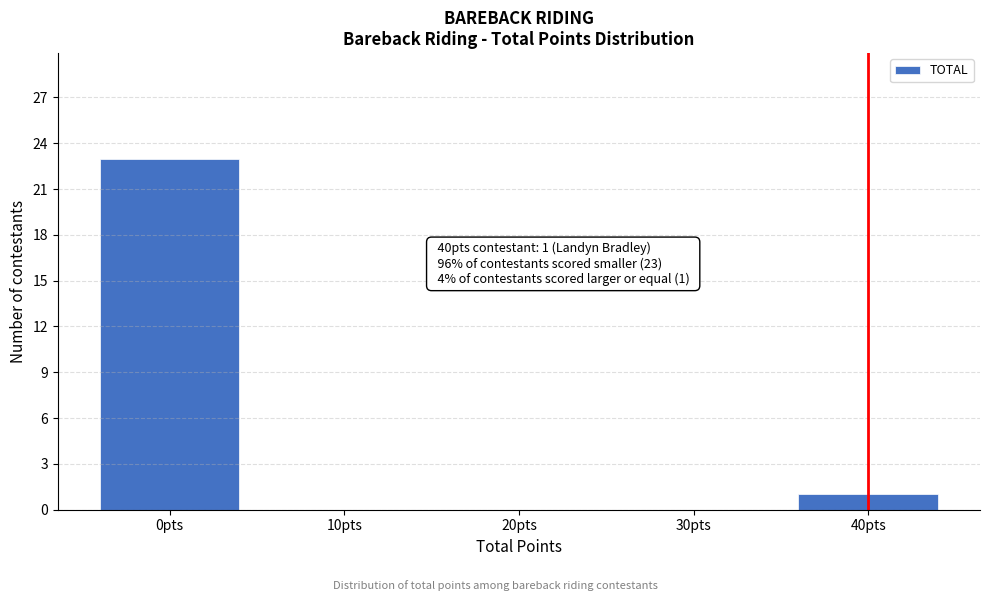

Reading left to right, extract all data points from this chart.

0pts=23	10pts=0	20pts=0	30pts=0	40pts=1